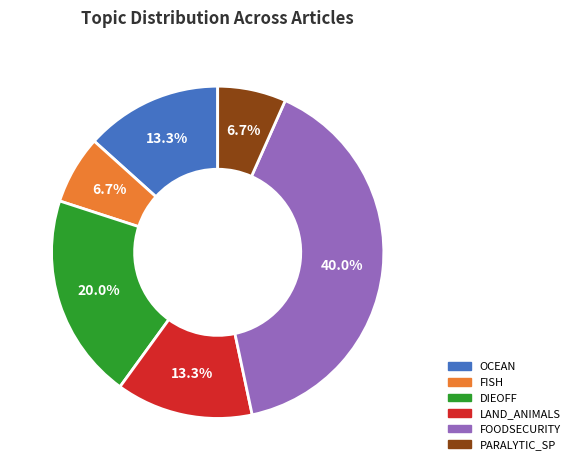

Is there a majority slice in this chart?

No